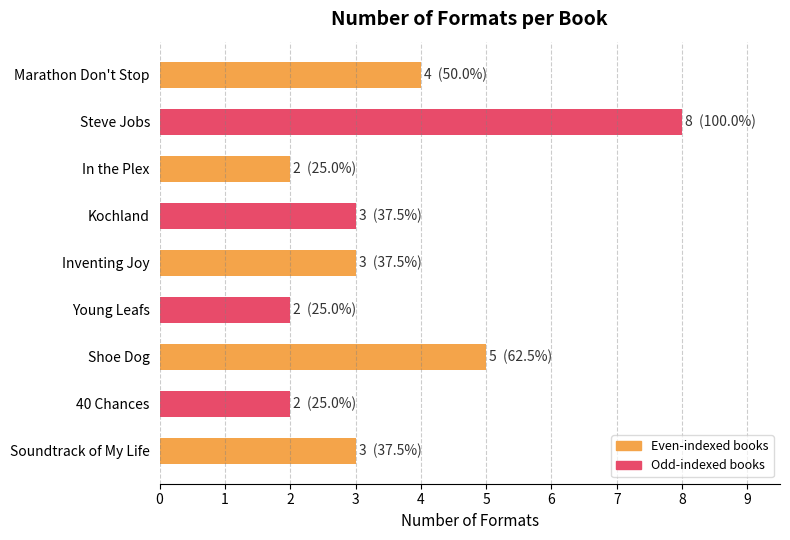

Count the number of categories in the chart.

9